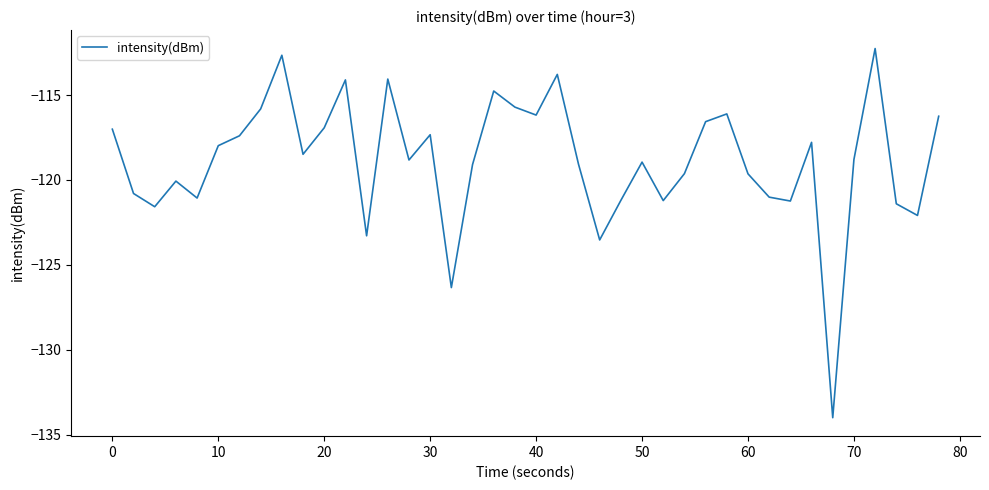

Does the chart have visible grid lines?

No